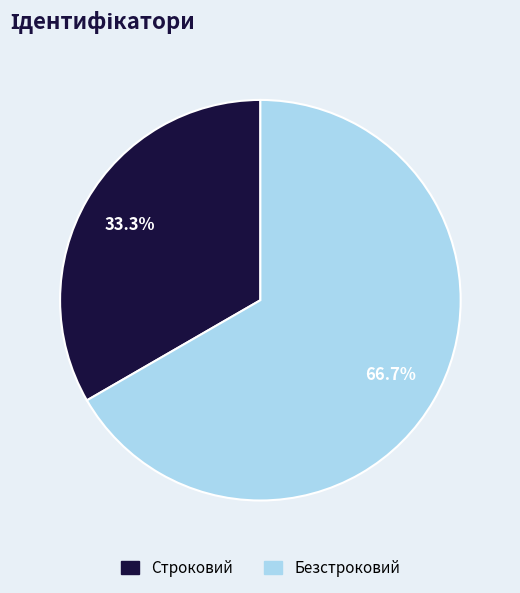

Combined, do Безстроковий and Строковий account for over 50%?

Yes